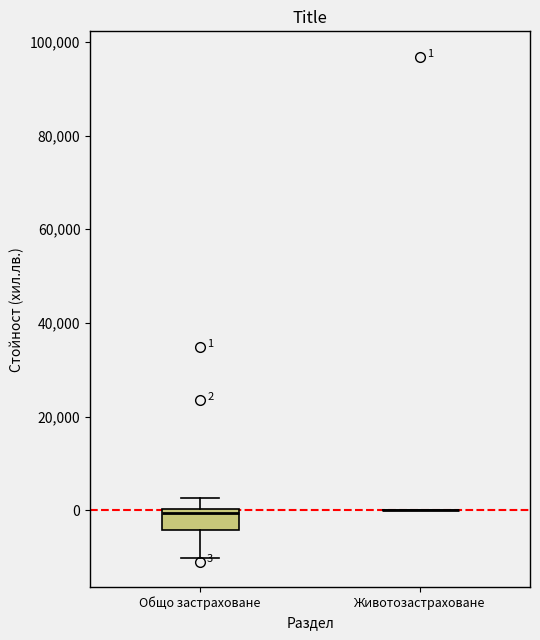

Comparing the boxes themselves (not the whiskers), which one is the tallest?

Общо застраховане